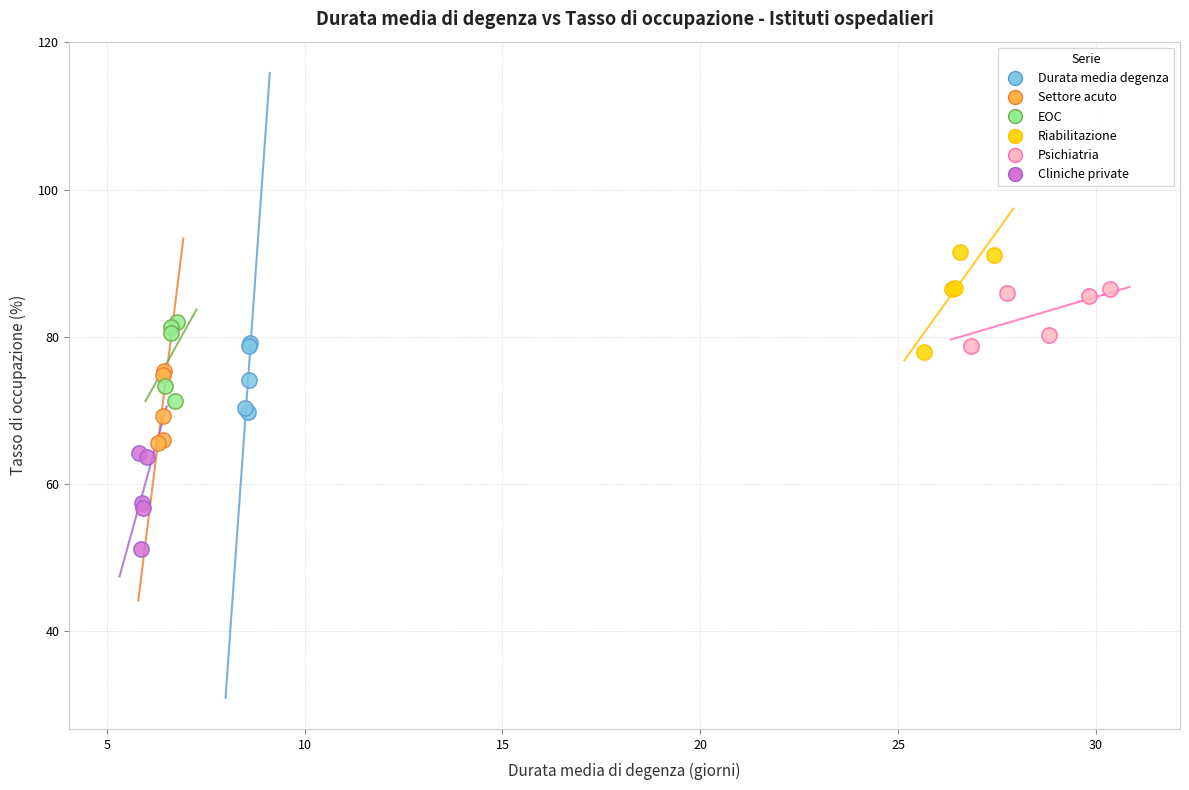

What are all the series names shown in the legend?

Durata media degenza, Settore acuto, EOC, Riabilitazione, Psichiatria, Cliniche private